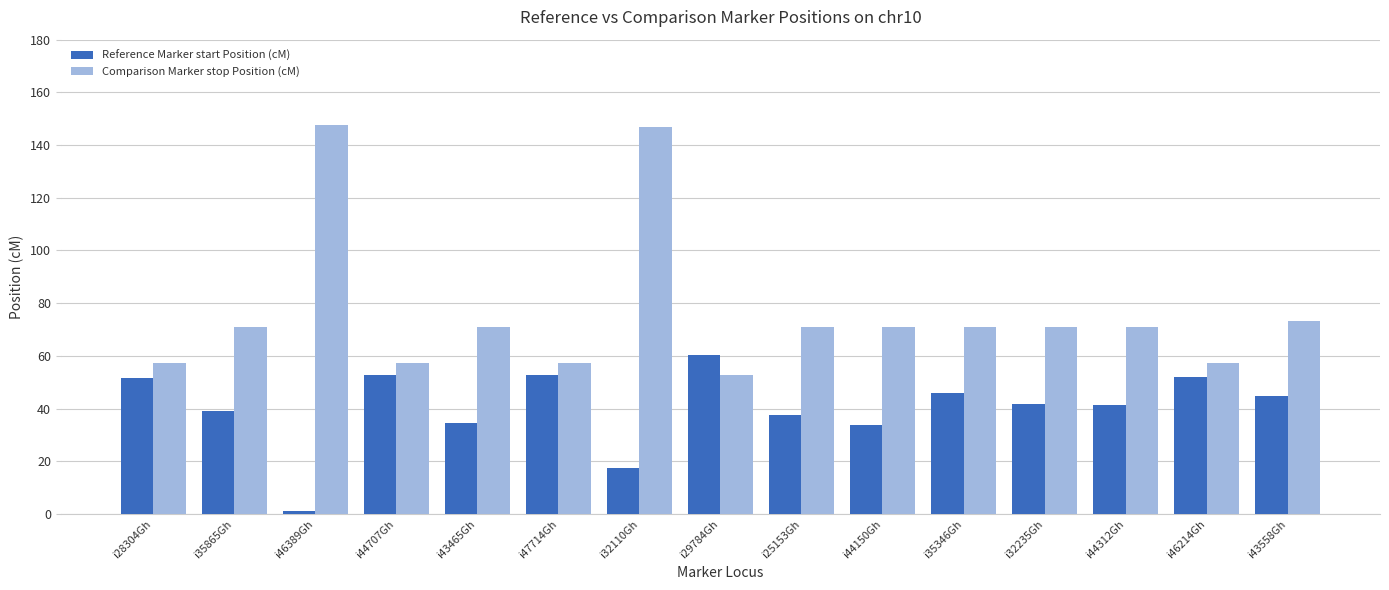

What is the lowest value of the Comparison Marker stop Position (cM) series?

52.8